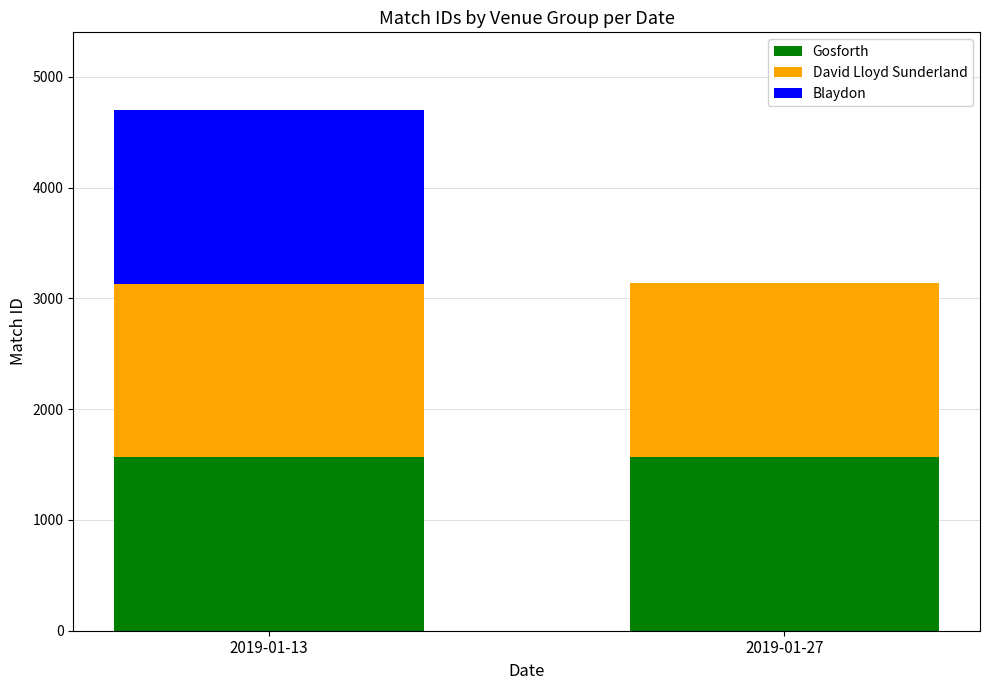

At which category is the sum across all series the highest?

2019-01-13